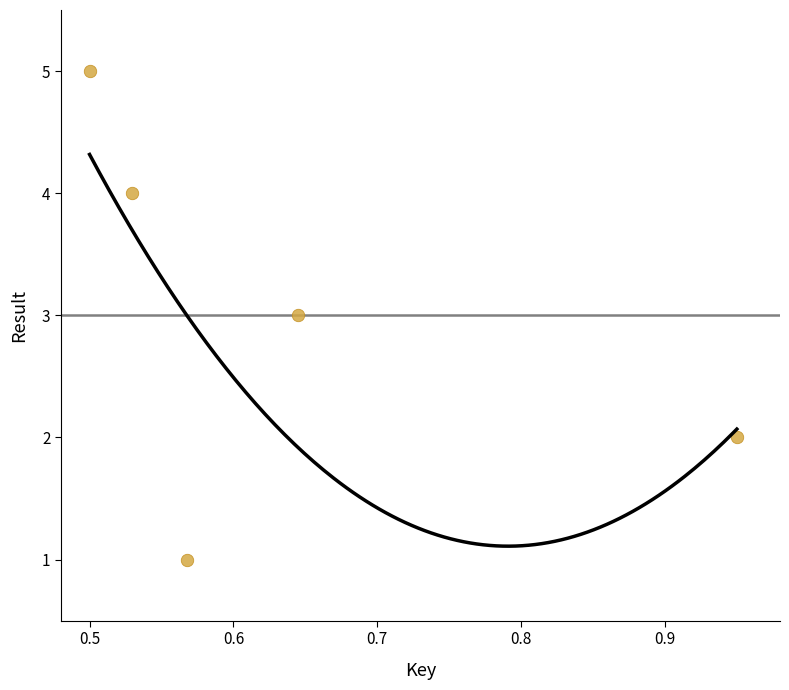

What is the range of Y values (max minus min)?

4